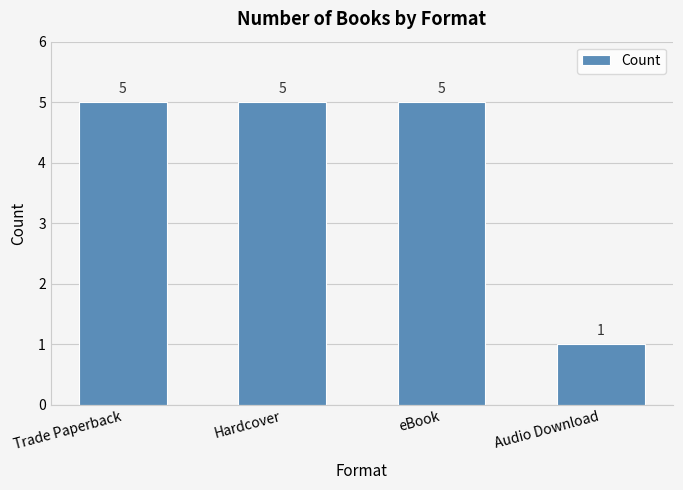

Which category has the lowest value across all series?

Audio Download